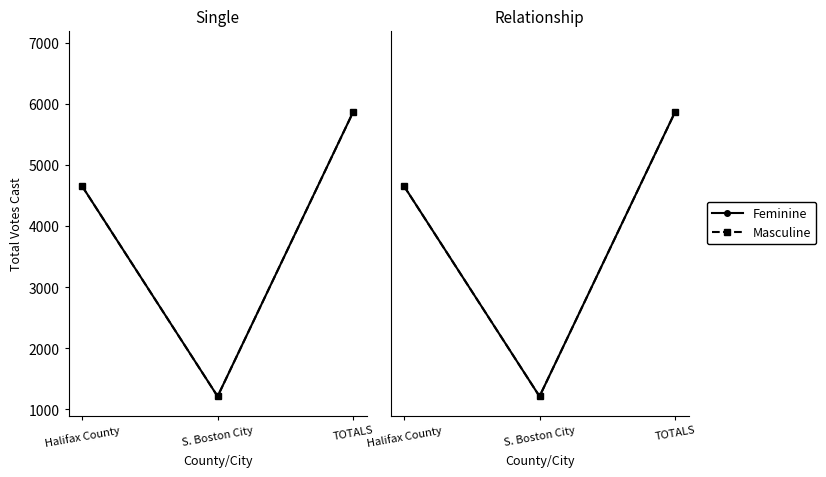

Which category has the highest value in the Masculine series?

TOTALS